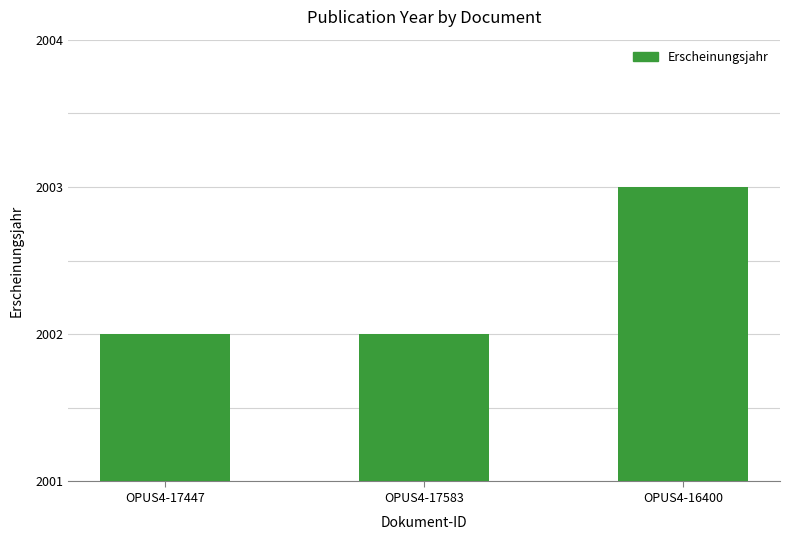

What is the ratio of the value at OPUS4-16400 to the value at OPUS4-17447?

1.0